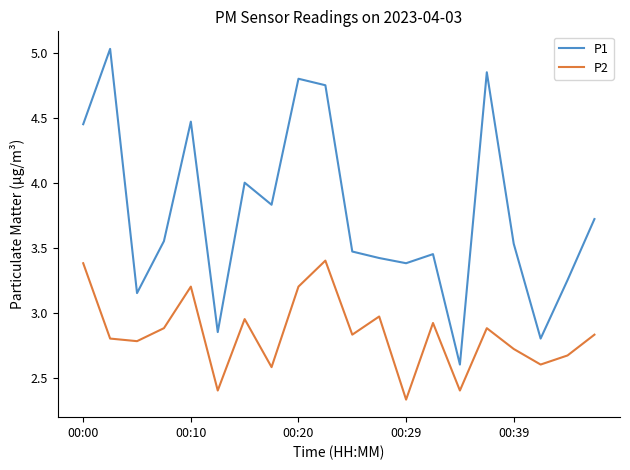

Which series has the largest range (max minus min)?

P1